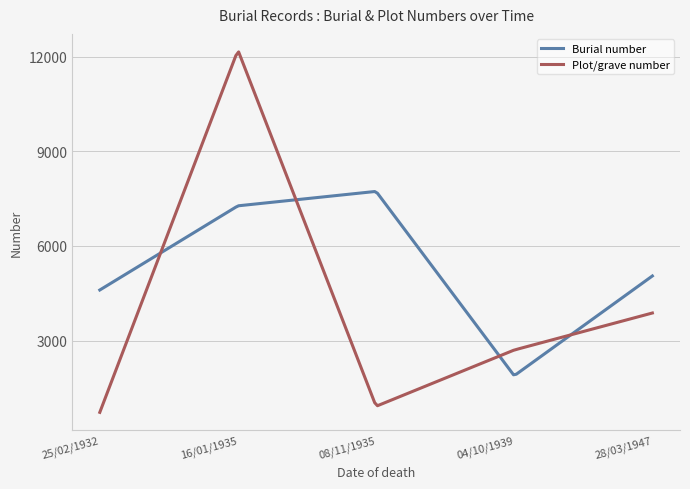

Which series has the largest range (max minus min)?

Plot/grave number